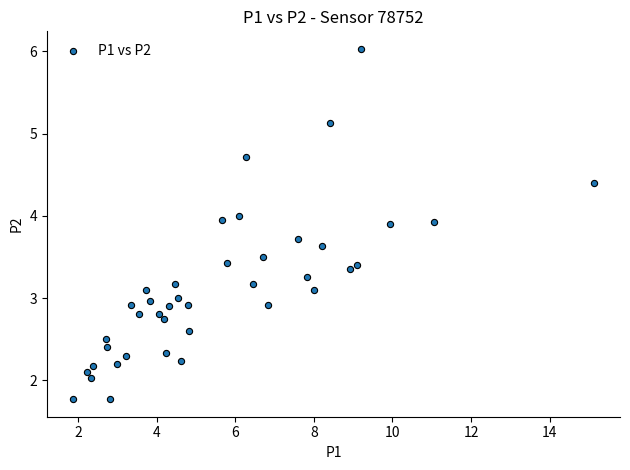

What is the range of X values (max minus min)?

13.3